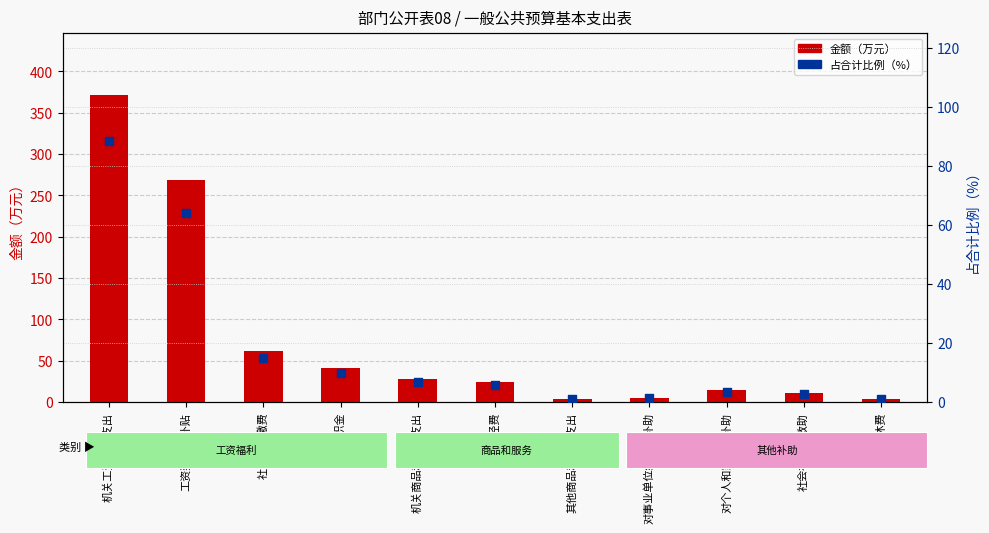

Is the value of 金额（万元） at 社会福利和救助 greater than the value of 占合计比例（%） at 对事业单位经常性补助?

Yes